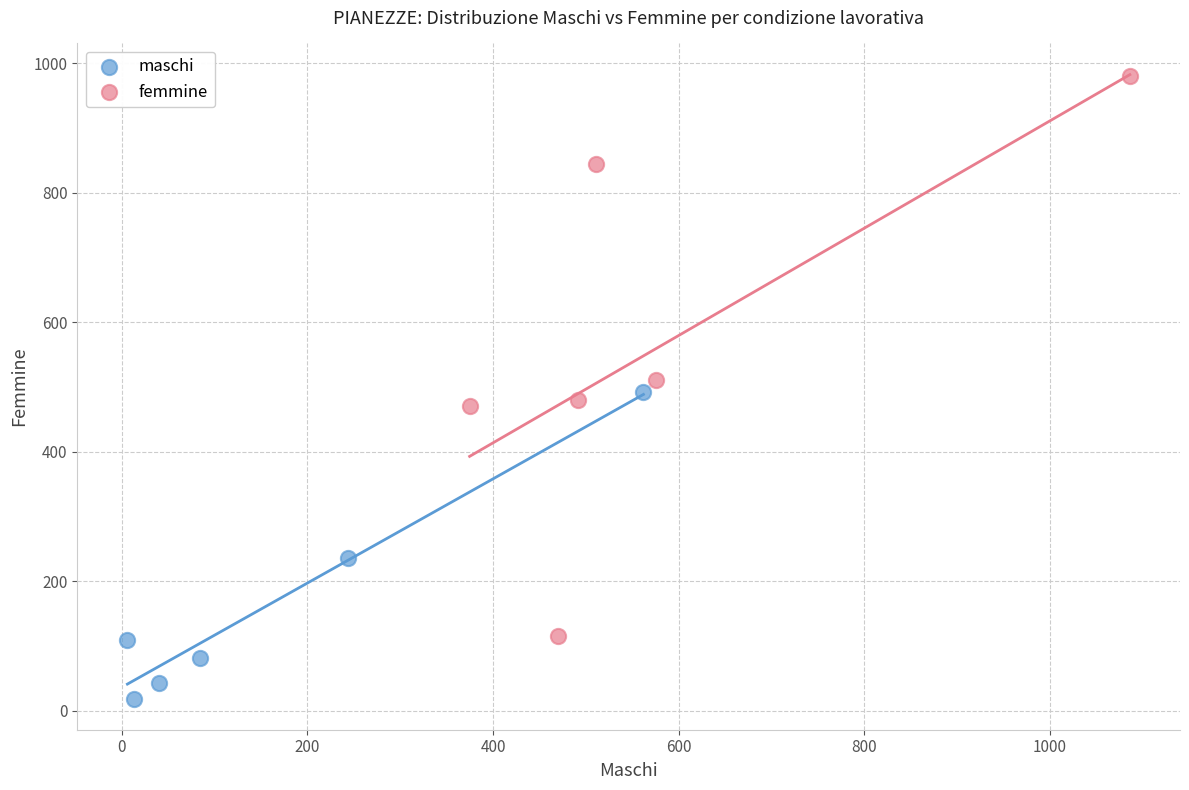

Which series reaches the minimum Y coordinate?

maschi